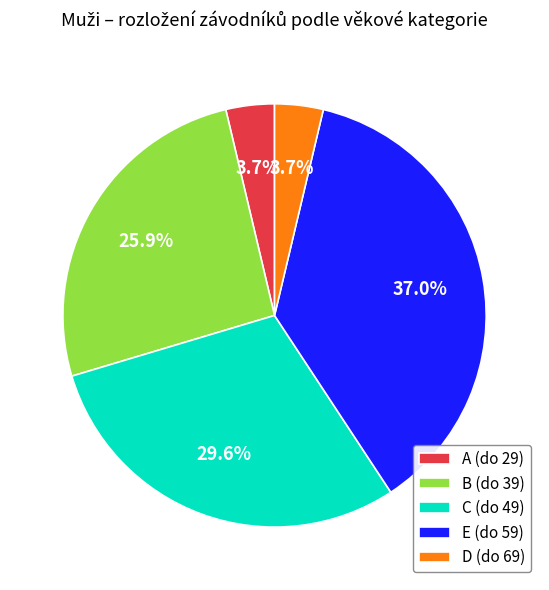

What is the ratio of the value at B (do 39) to the value at C (do 49)?

0.9